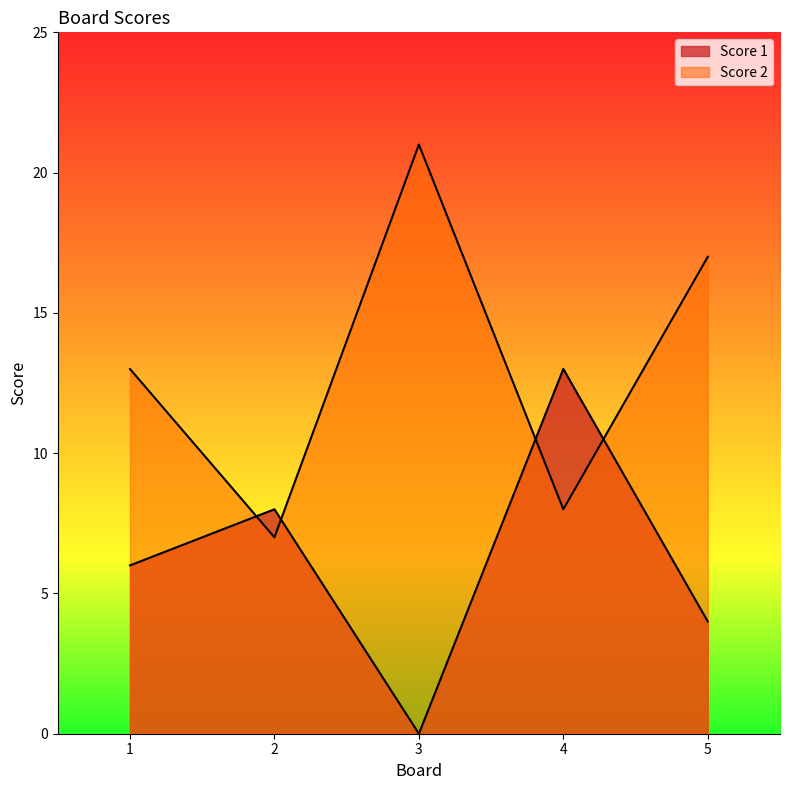

What is the maximum value shown in the chart?

21